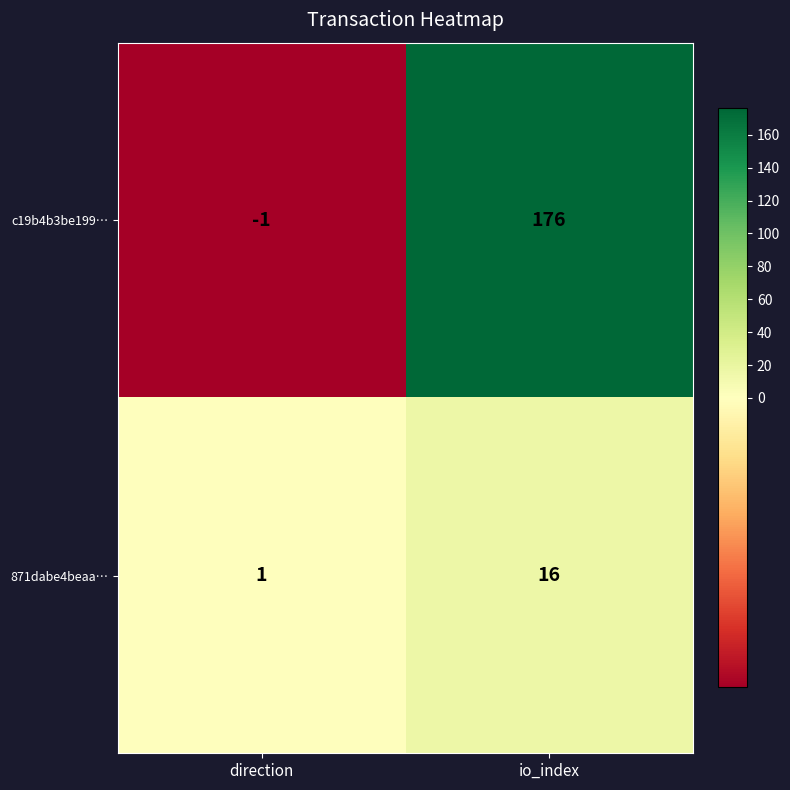

Where is 871dabe4beaa… nearest to the value 8?

direction